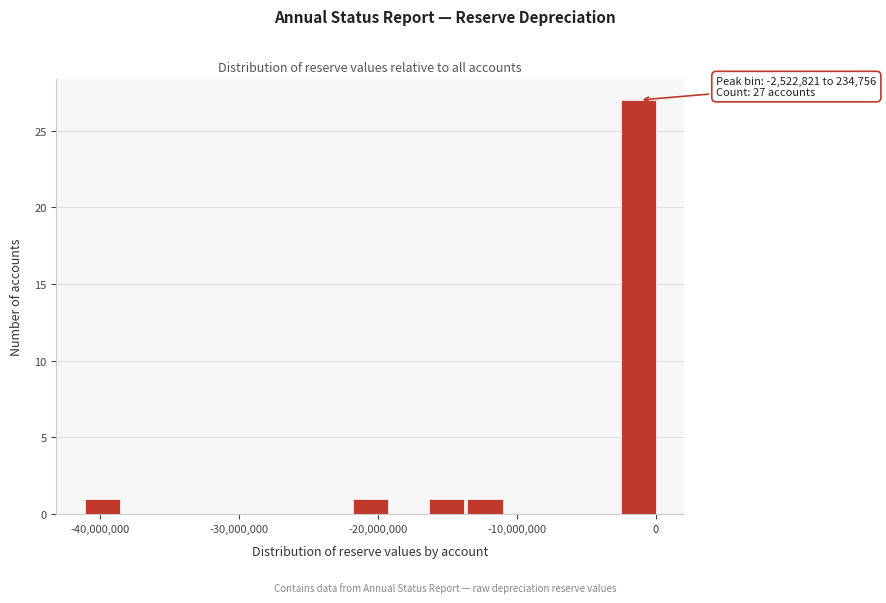

Around what value on the x-axis is the tallest bar? Give the approximate position of its centre, as read against the axis.

-1000000